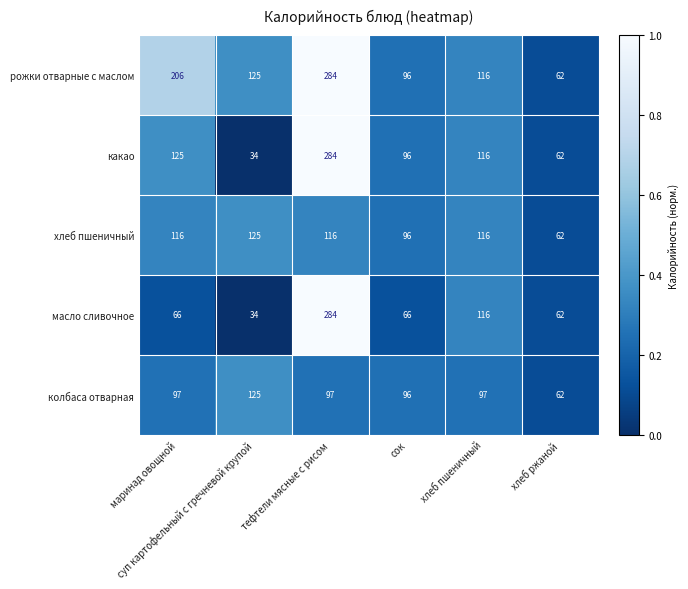

What is the average value of the масло сливочное series?

105